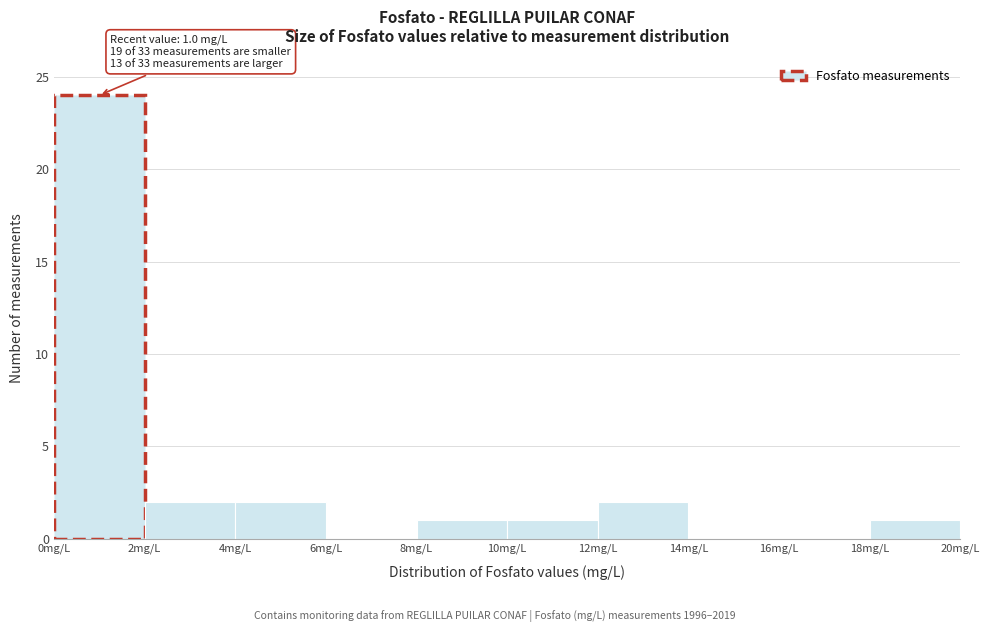

Over which range of the x-axis is the bar tallest?

0 to 2